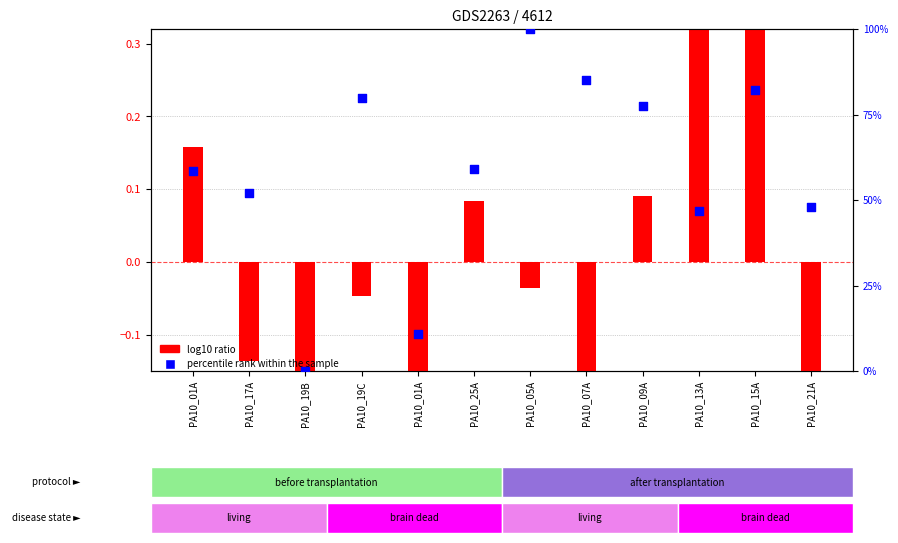

What are all the series names shown in the legend?

log10 ratio, percentile rank within the sample